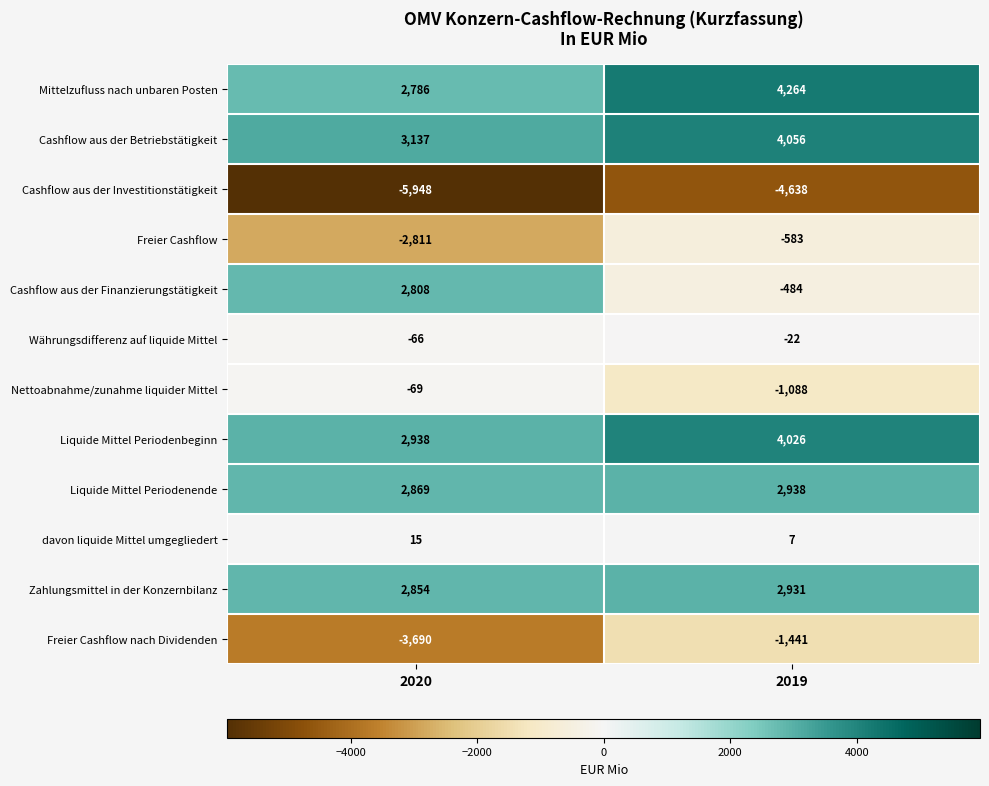

What value does the Nettoabnahme/zunahme liquider Mittel series have at 2020?

-69